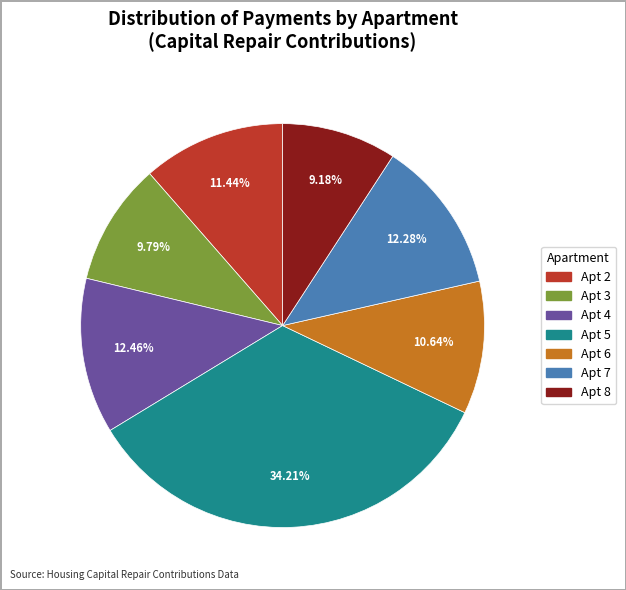

Is there a majority slice in this chart?

No